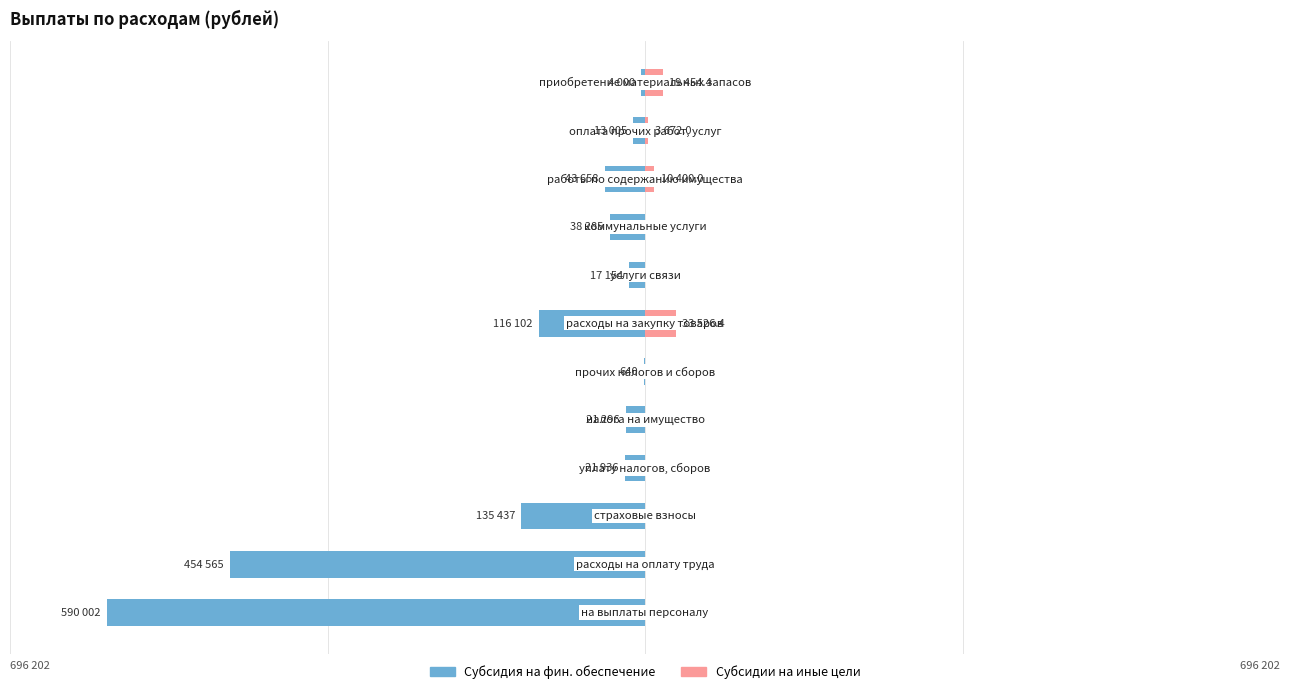

Which series has the largest range (max minus min)?

Субсидия на фин. обеспечение